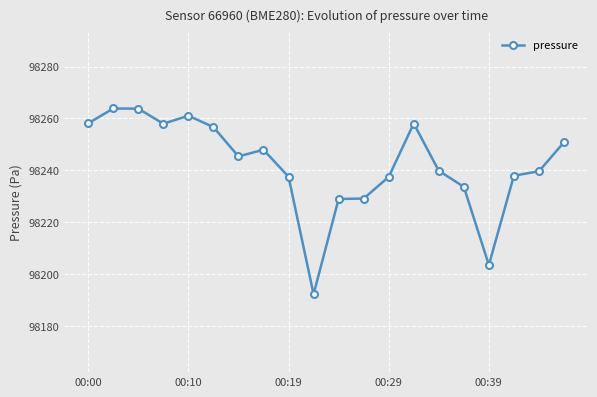

What is the average value?

98242.2